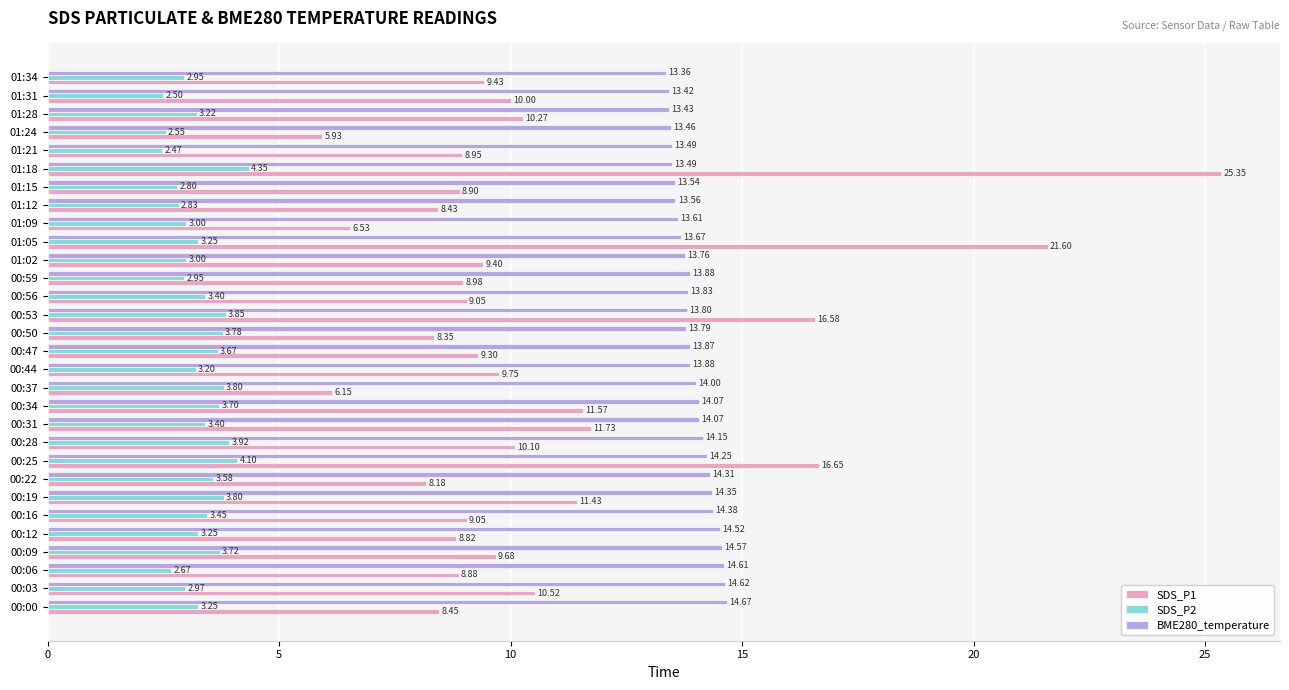

How many data points in SDS_P1 are above 9?

18